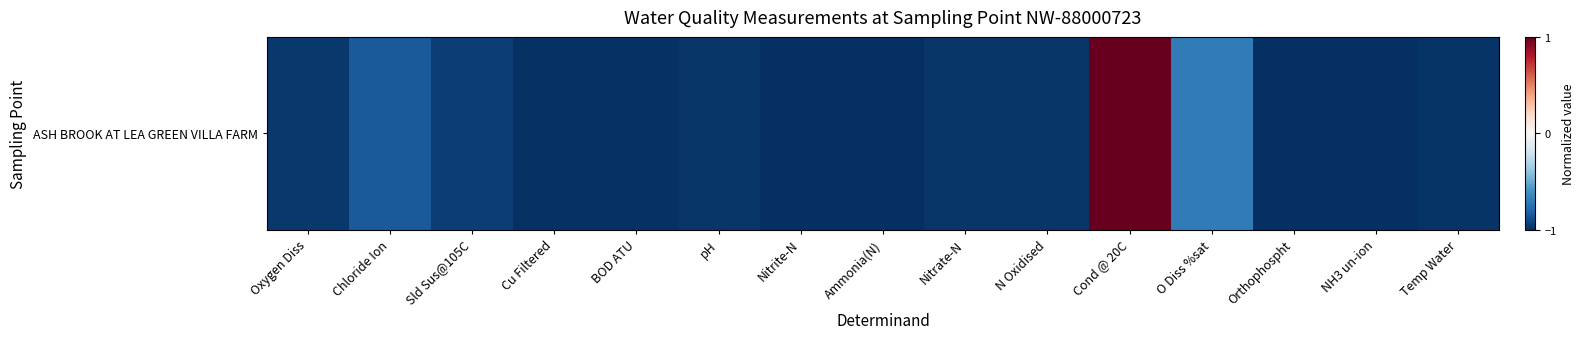

Reading left to right, what are all the values shown in this chart?

-1.0	-0.8	-0.9	-1.0	-1.0	-1.0	-1.0	-1.0	-1.0	-1.0	1.0	-0.7	-1.0	-1.0	-1.0